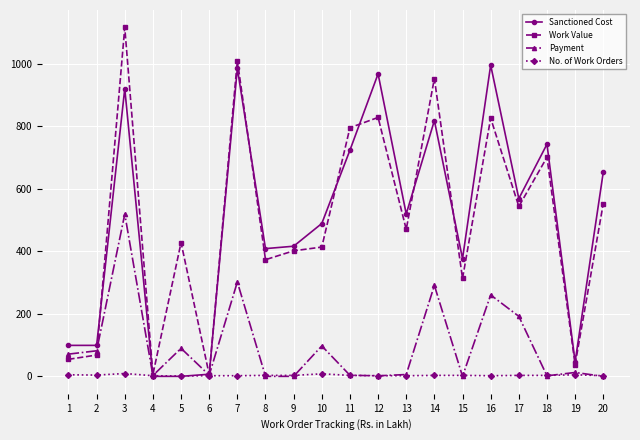

Count the number of categories in the chart.

20